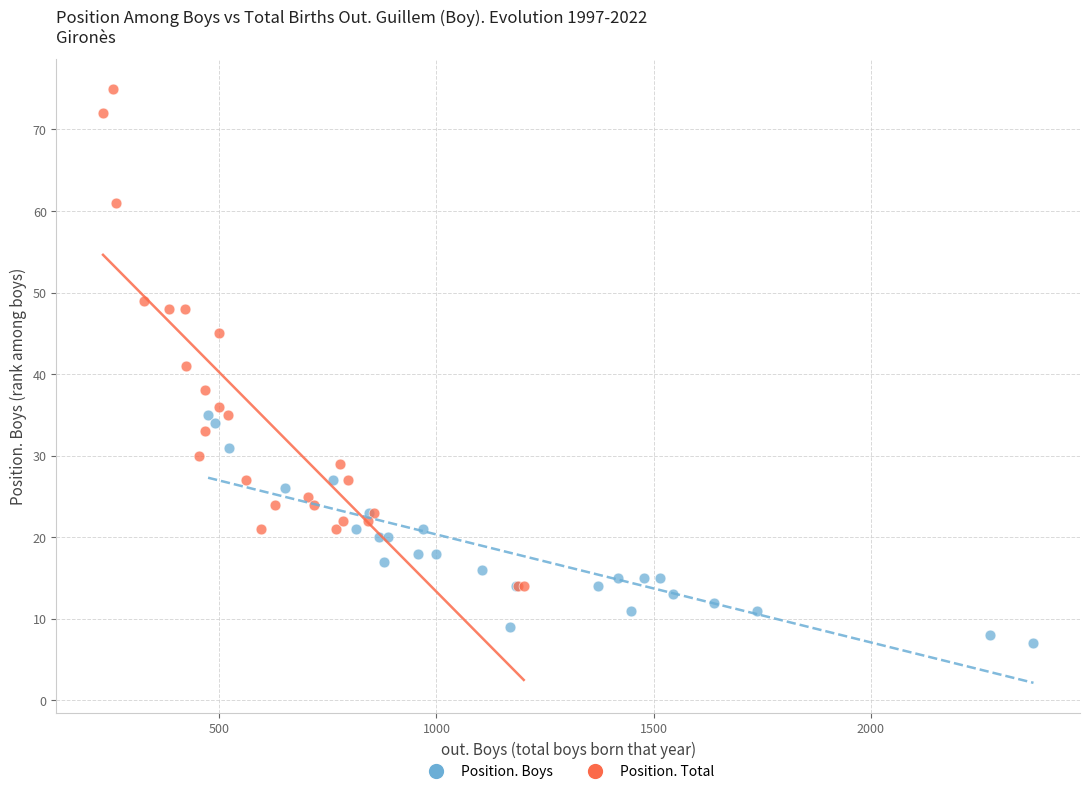

Which series contains the lowest Y value?

Position. Boys